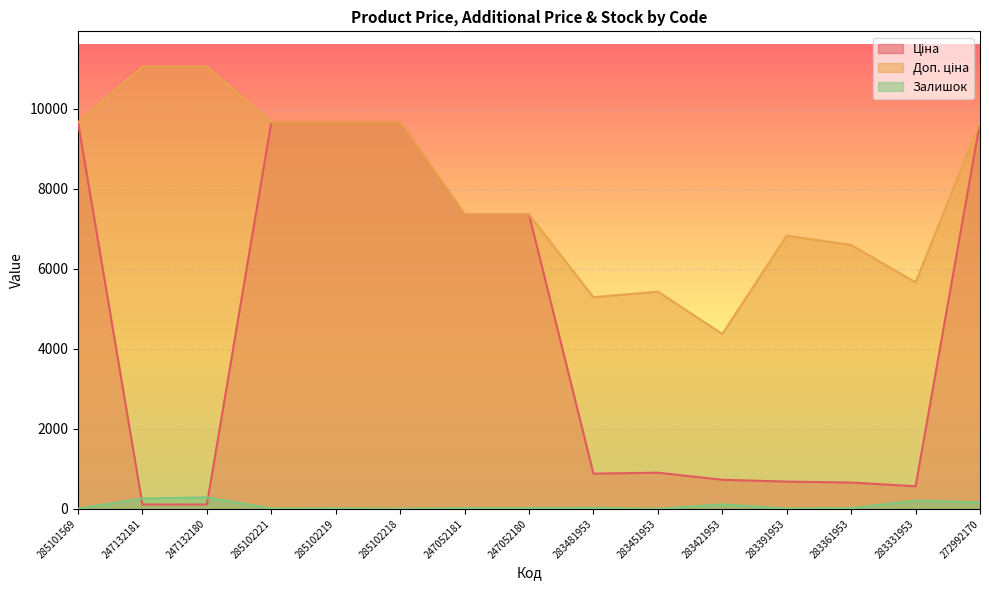

How many distinct data groups are displayed?

3